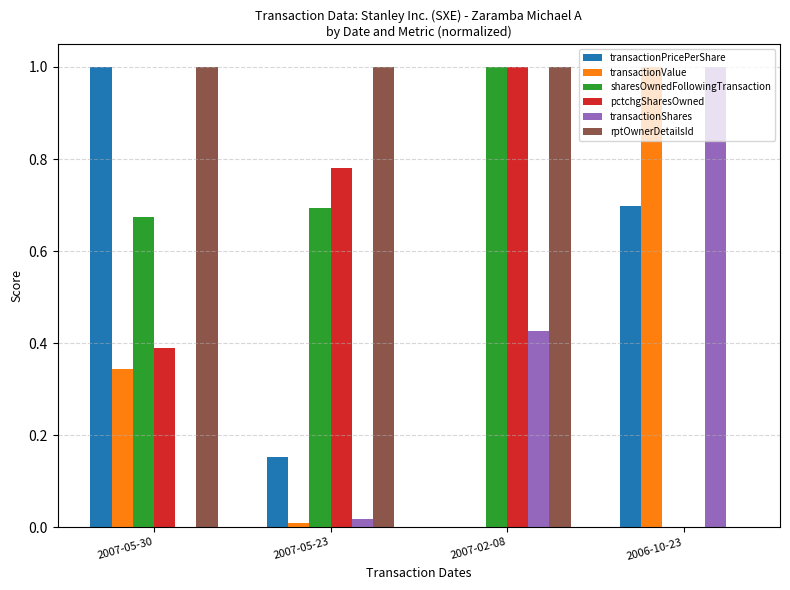

Is it true that sharesOwnedFollowingTransaction equals 1.1 at 2007-05-23?

False